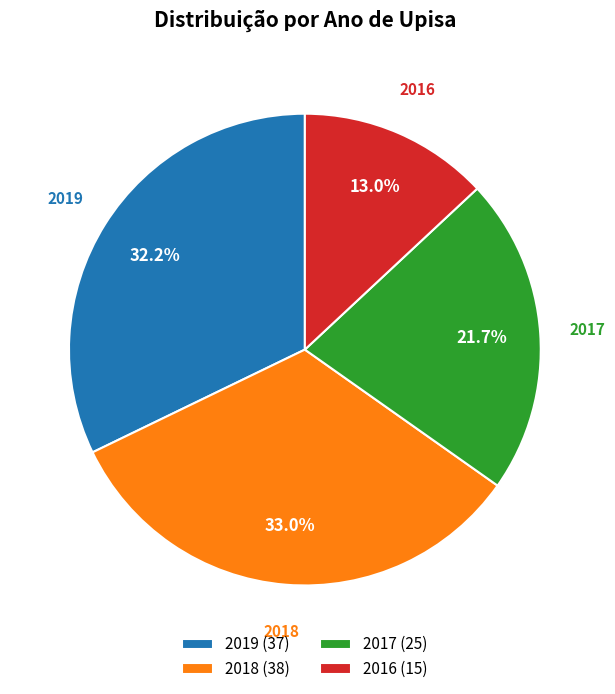

True or false: 2018 accounts for 33% of the total.

True